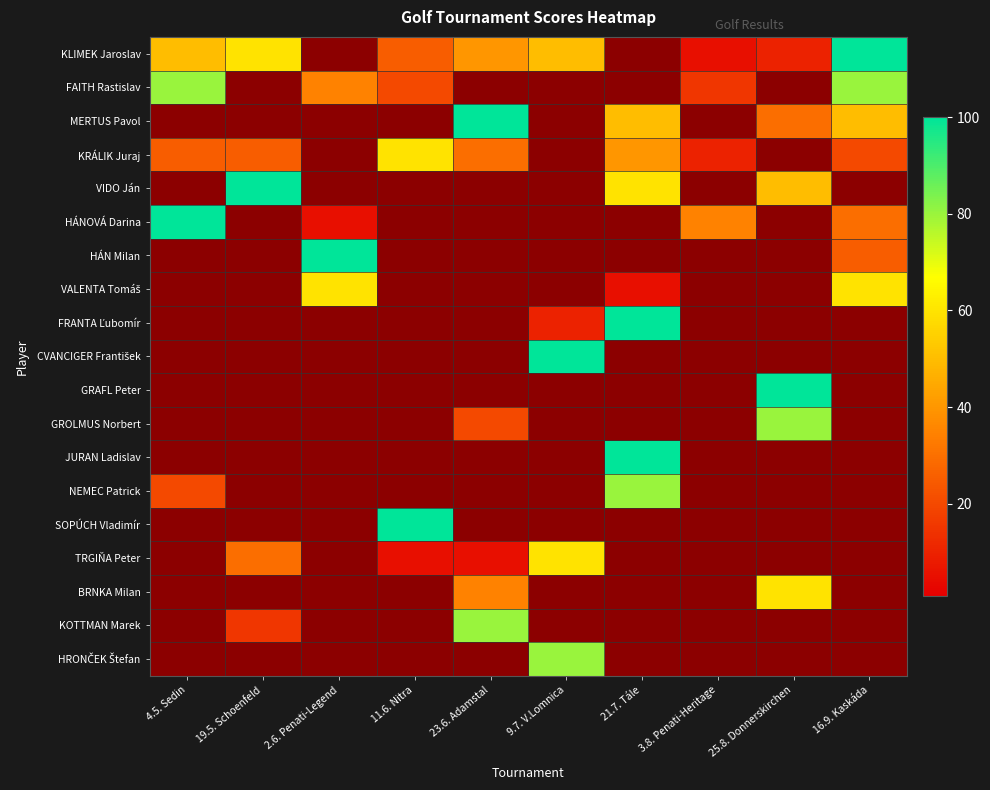

The value of KOTTMAN Marek at 19.5. Schoenfeld is 5.5. True or false?

False